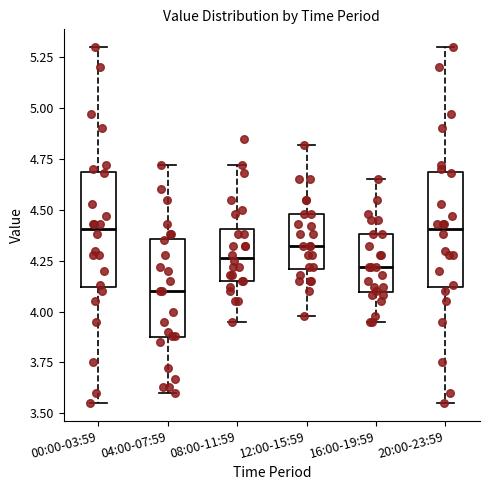

Where does the median line of the box for 12:00-15:59 sit on the y-axis? The values are not printed on the chart, so give them approximately, as read against the axis.

4.30